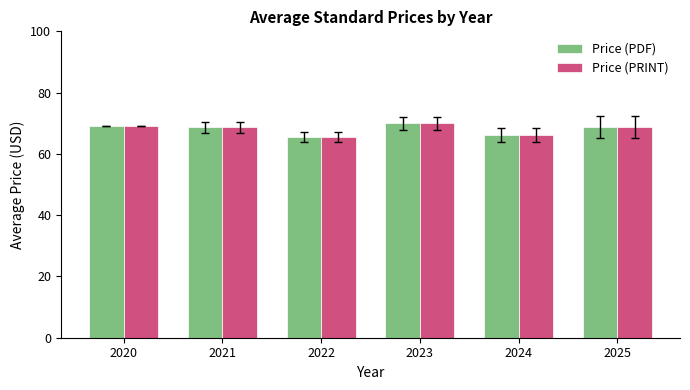

What is the difference between the maximum and second lowest values in the Price (PDF) series?

3.8